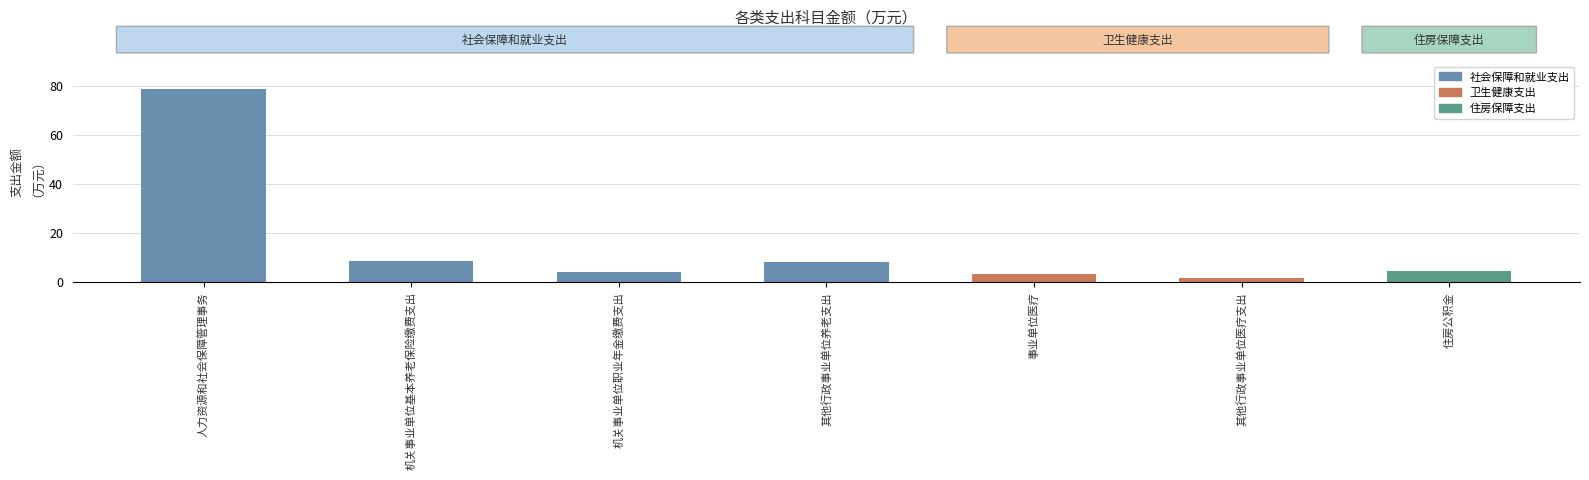

What is the maximum value shown in the chart?

78.8